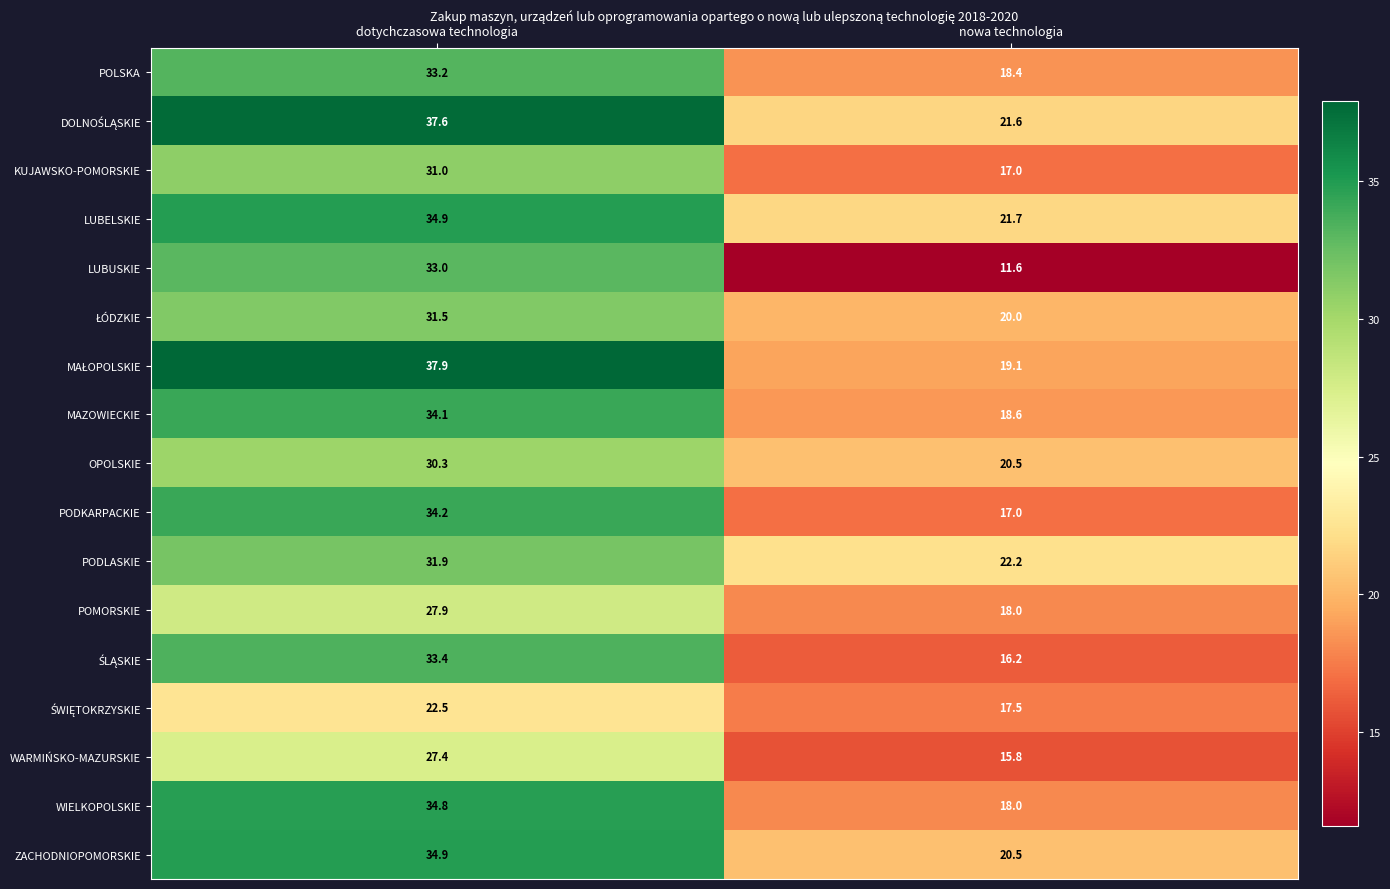

The PODLASKIE series shows 10.2 at nowa technologia. True or false?

False